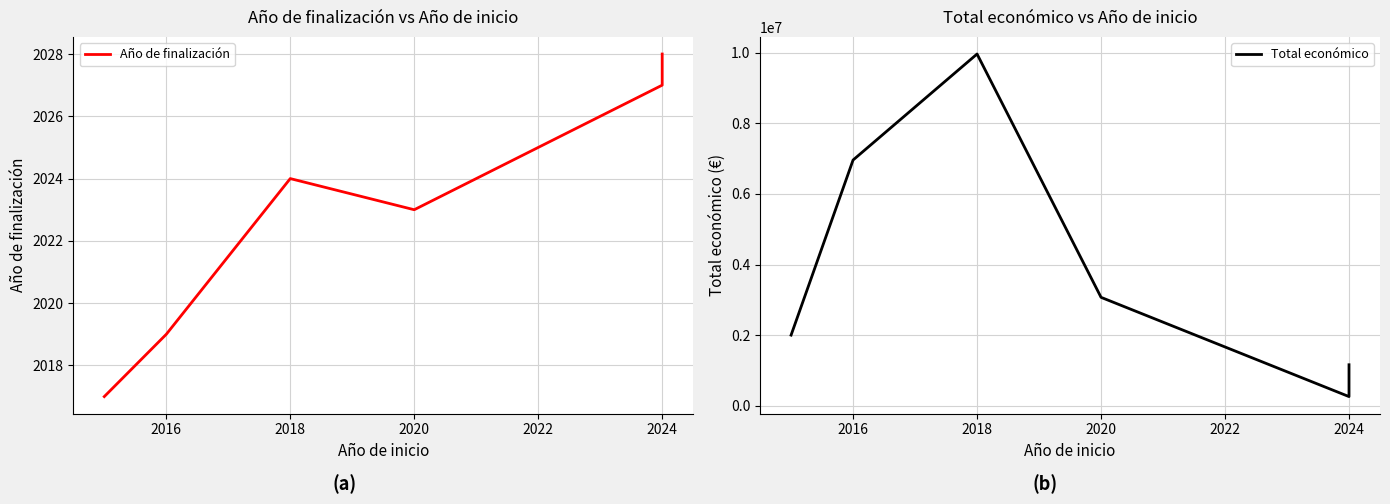

List the series in order of their overall mean, highest first.

Total económico, Año de finalización